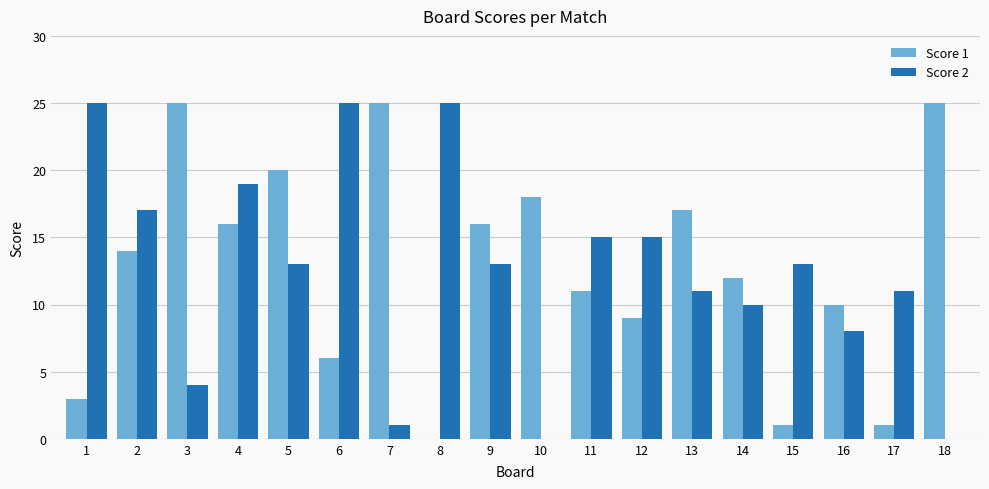

What is the sum of the Score 1 values at 3 and 2?

39